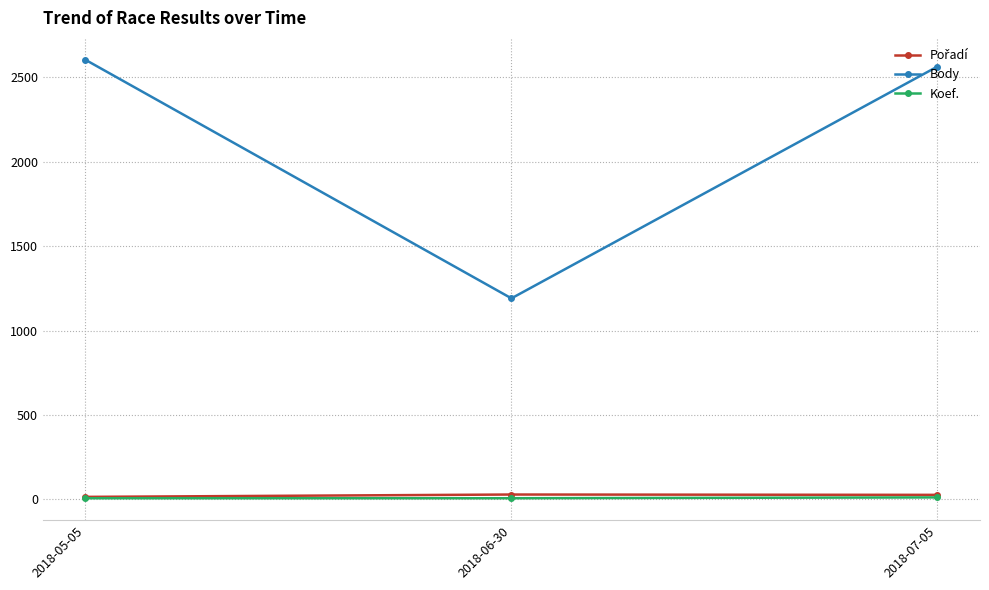

How many categories are shown in the chart?

3